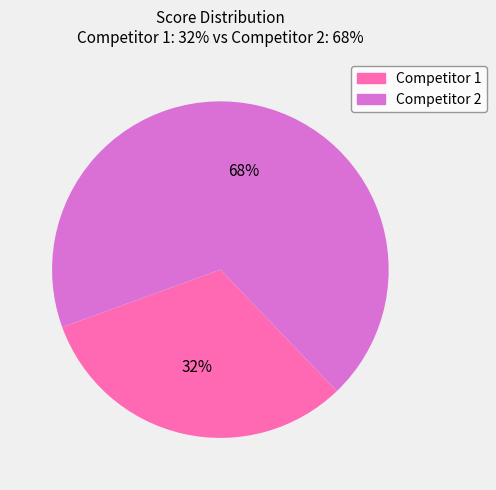

Does any single category account for the majority?

Yes